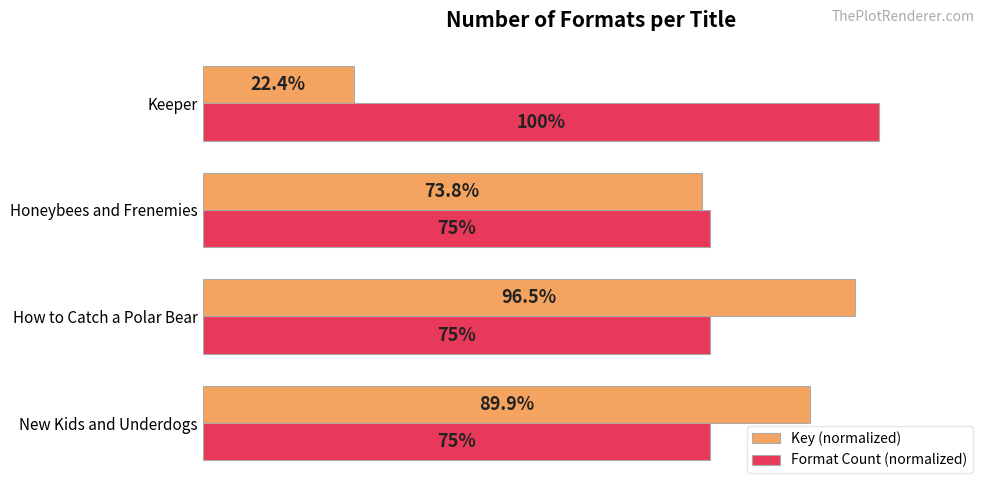

What are all the series names shown in the legend?

Key (normalized), Format Count (normalized)